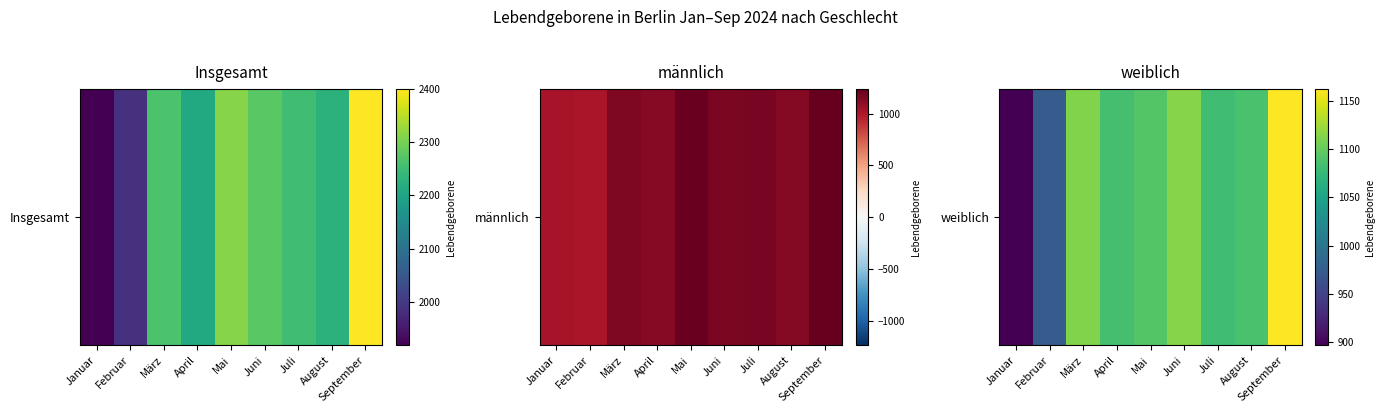

What is the ratio of the value at April to the value at September?

0.9